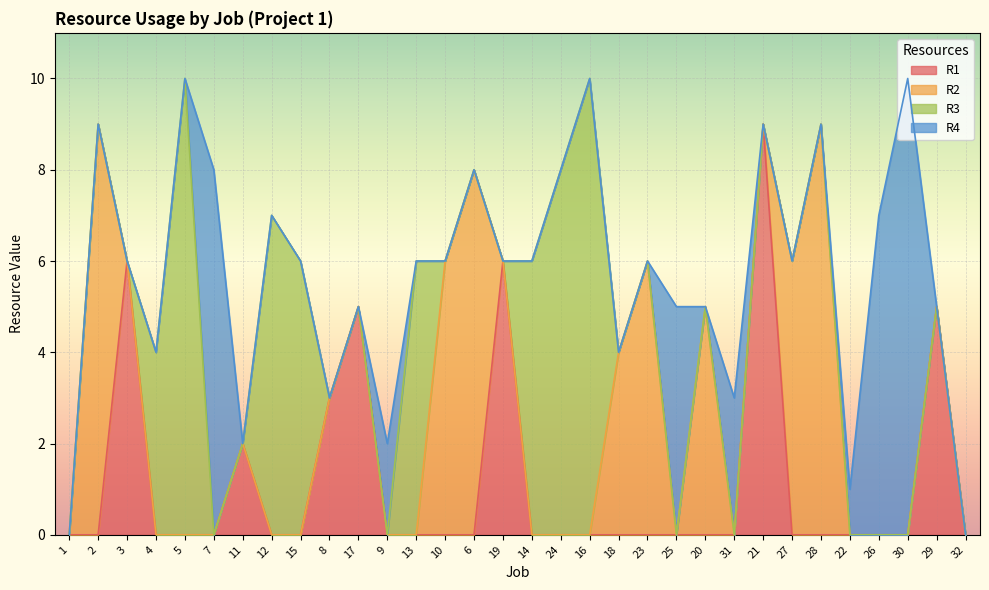

What is the label of the 9th point from the left?

15